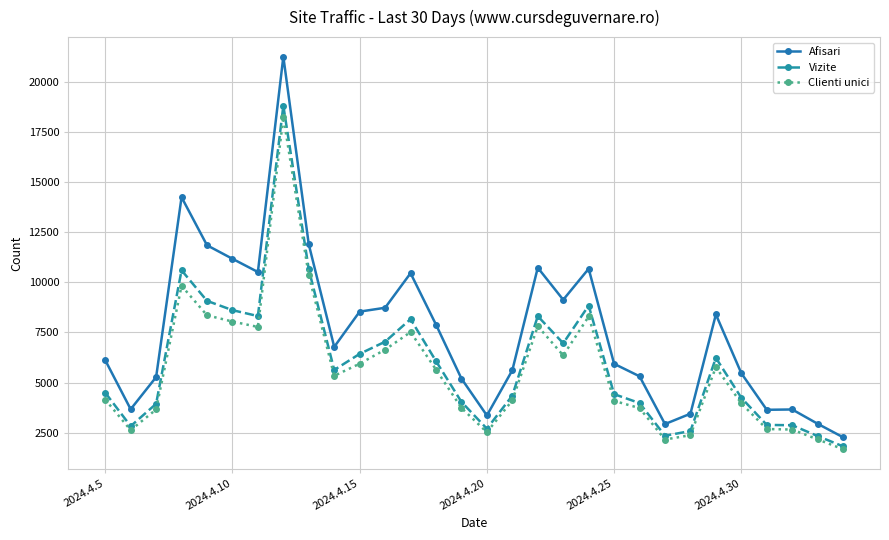

What are all the series names shown in the legend?

Afisari, Vizite, Clienti unici